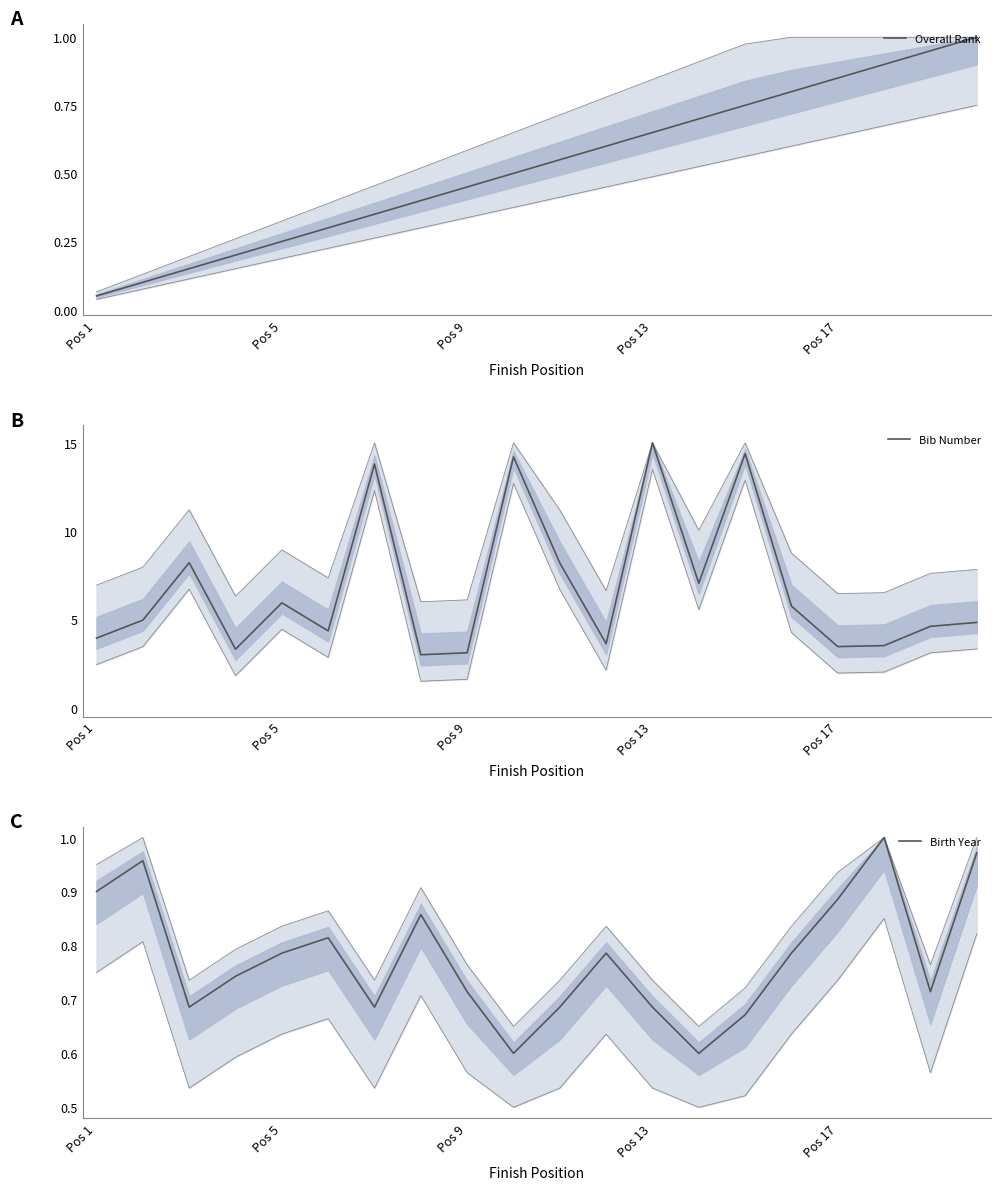

True or false: Birth Year and Bib Number intersect in this chart.

False